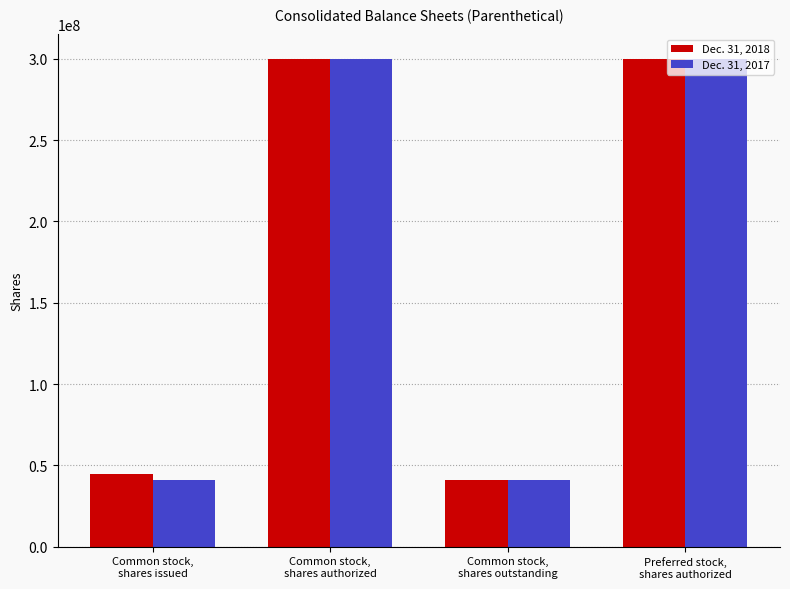

What are all the series names shown in the legend?

Dec. 31, 2018, Dec. 31, 2017